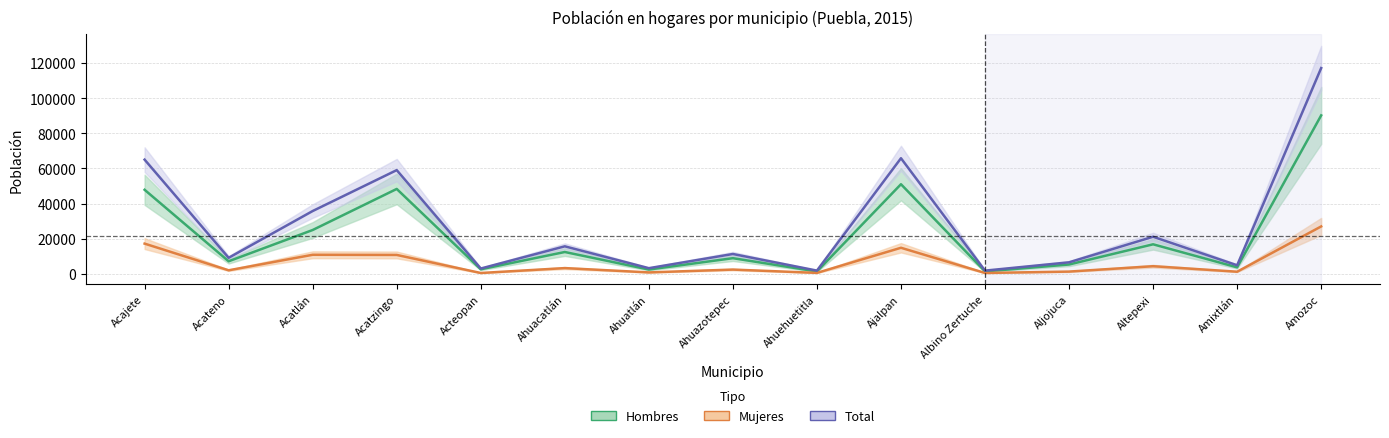

Reading left to right, extract all data points from this chart.

Hombres: 47865	7119	24943	48347	2548	12406	2411	8881	1304	51037	1336	5281	16792	3665	90267
Mujeres: 17183	1976	10821	10730	441	3231	775	2388	499	14817	454	1240	4308	1167	26977
Total: 65048	9095	35764	59077	2989	15637	3186	11269	1803	65854	1790	6521	21100	4832	117244